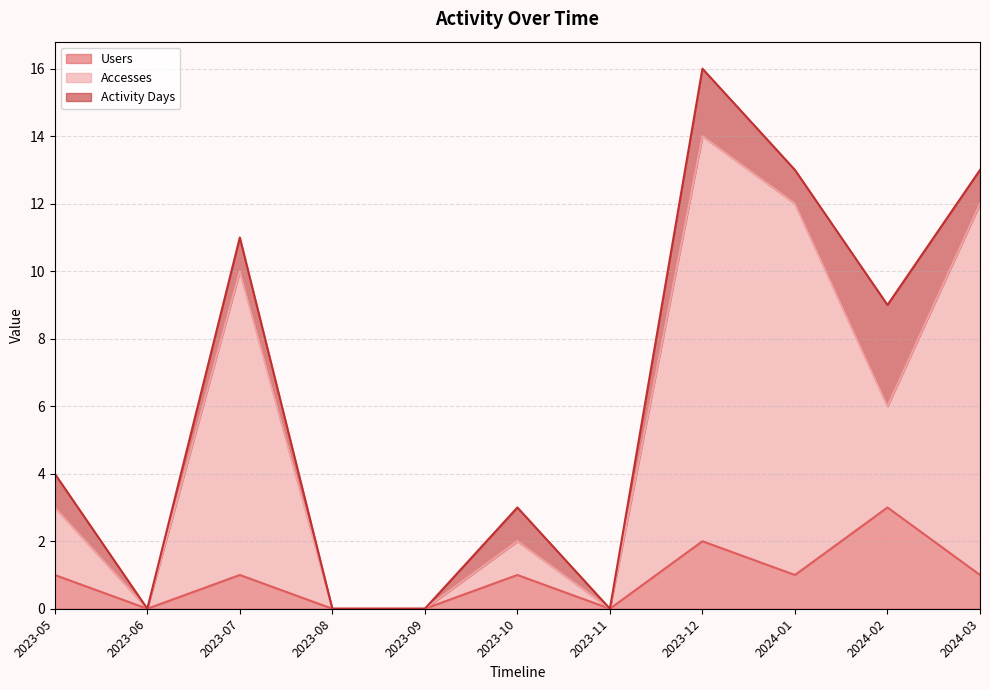

Does the chart display data point markers on the line(s)?

No